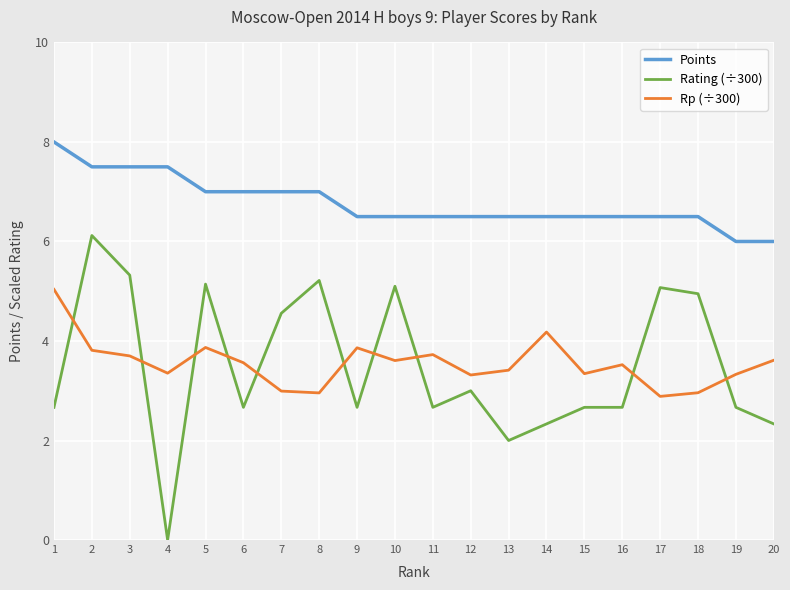

Where is Rating (÷300) nearest to the value 3?

12